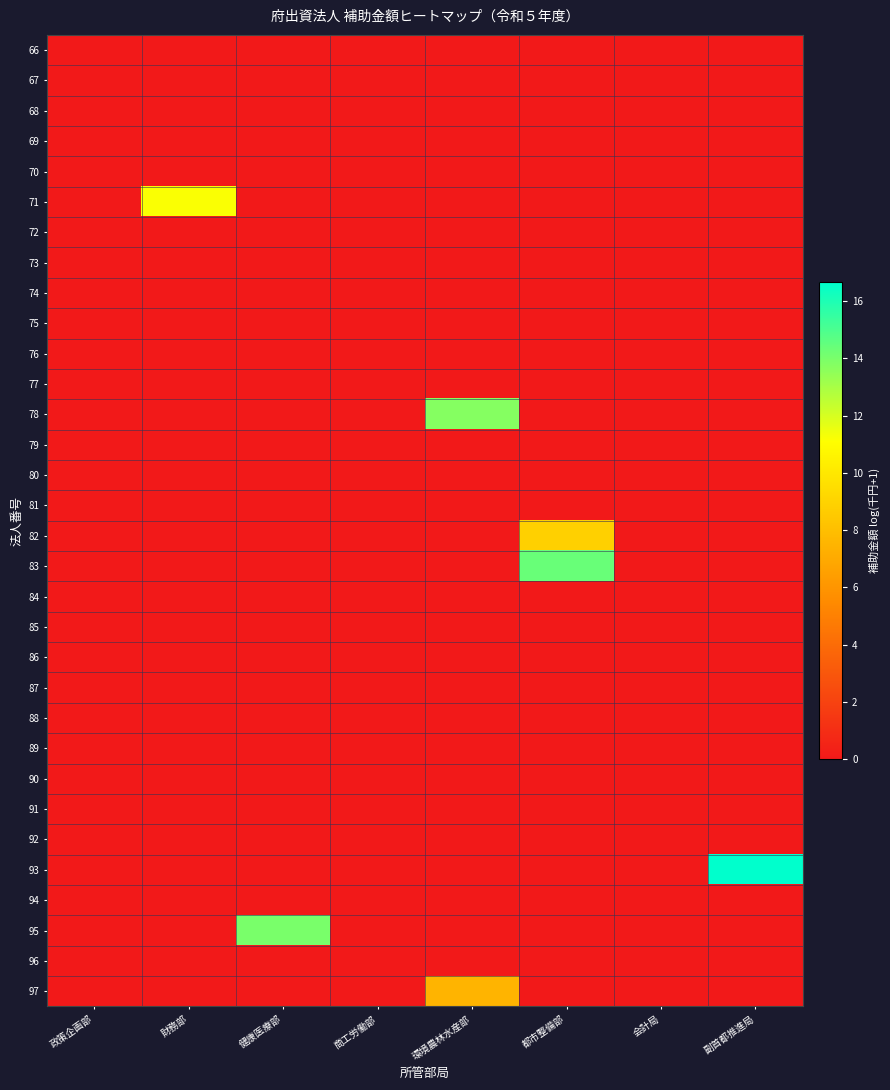

What is the greatest value displayed?

16.7